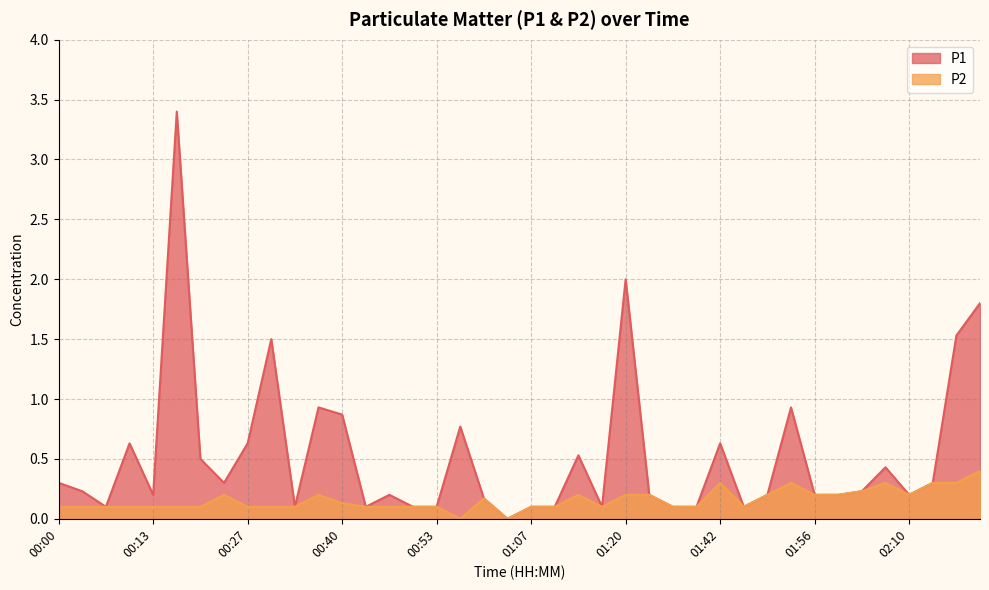

How many lines are shown in the chart?

2